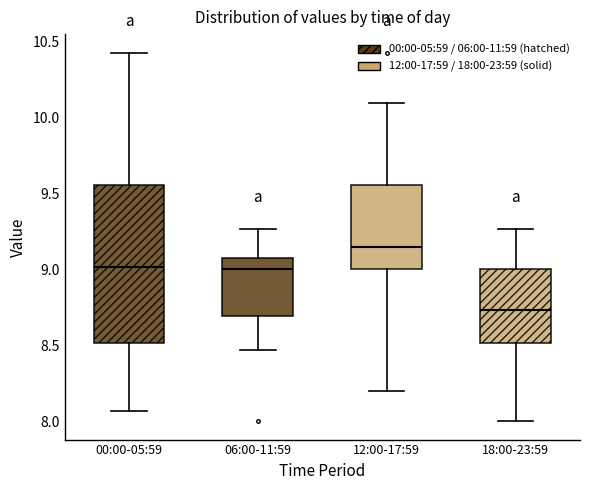

Which box is the tallest, from its lower edge to its upper edge?

00:00-05:59